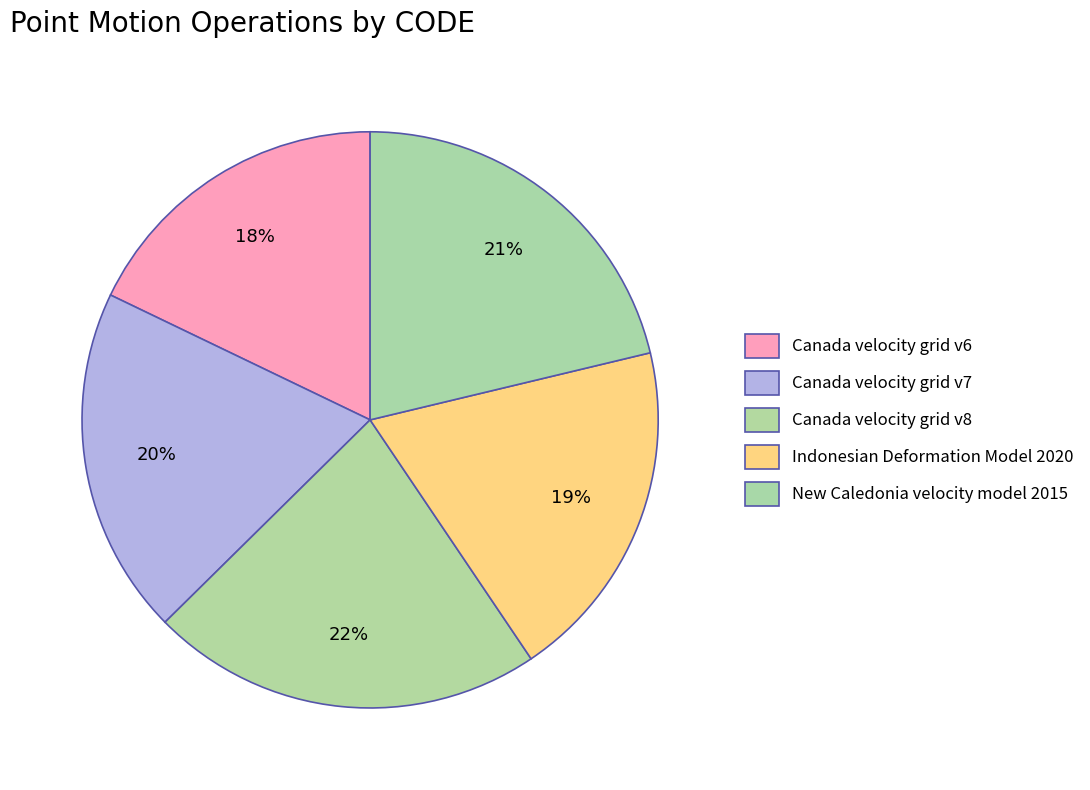

What percentage is the Canada velocity grid v8 slice, to the nearest percent?

22%